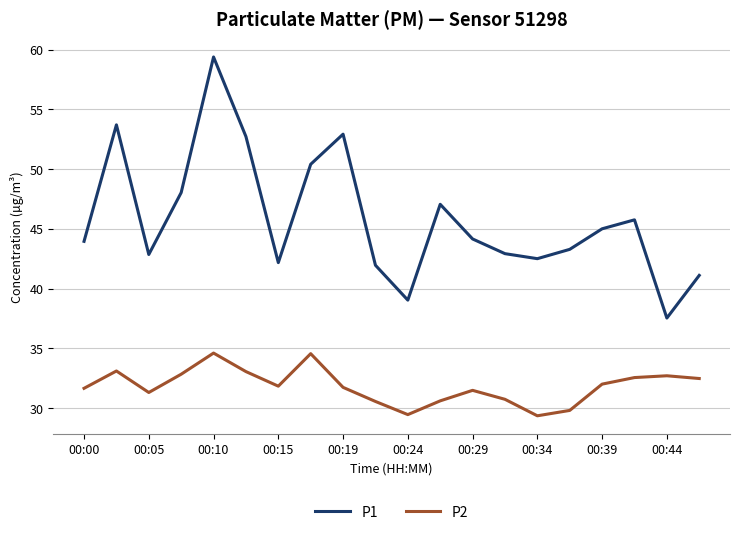

Which series has the widest spread of values?

P1